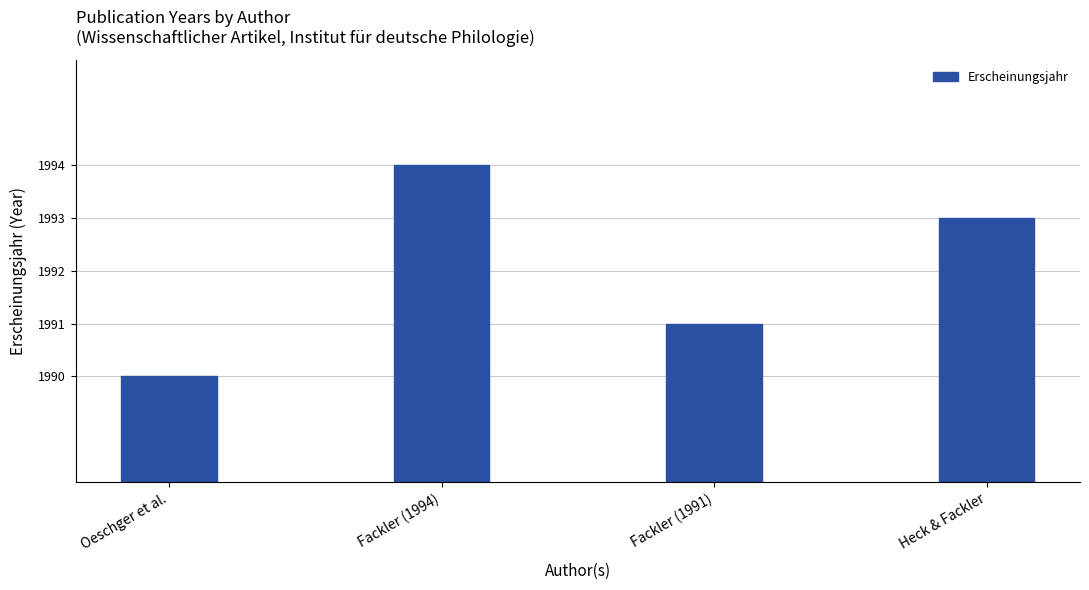

What is the average value?

1992